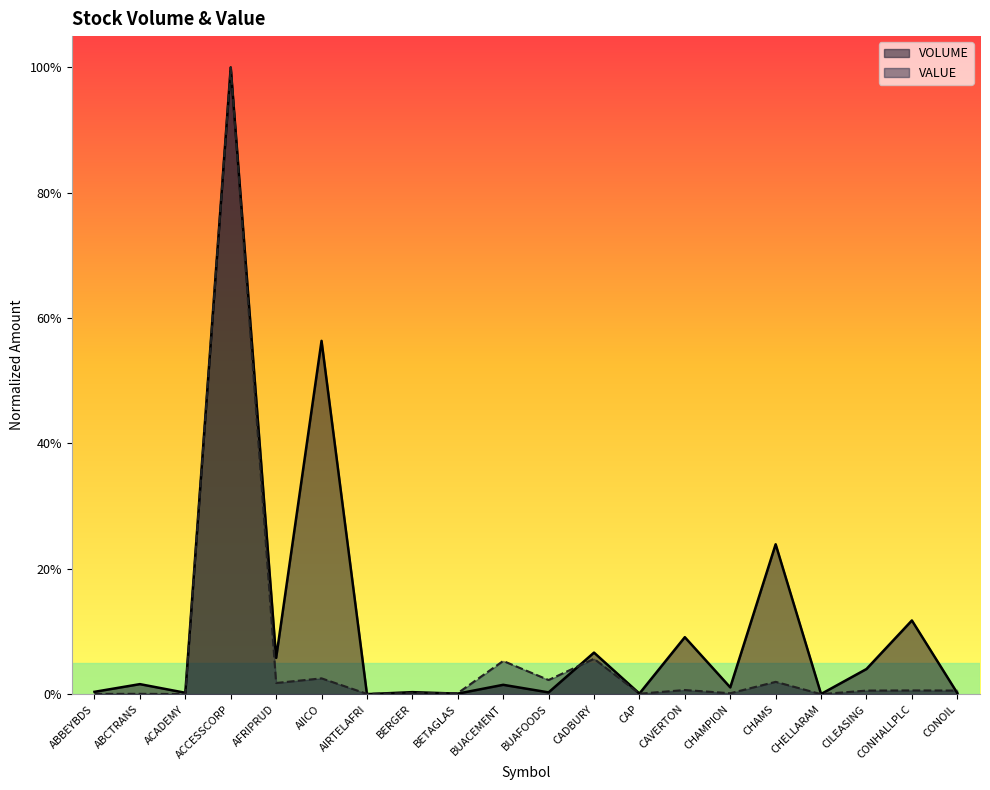

At how many categories does at least one series exceed 0?

20